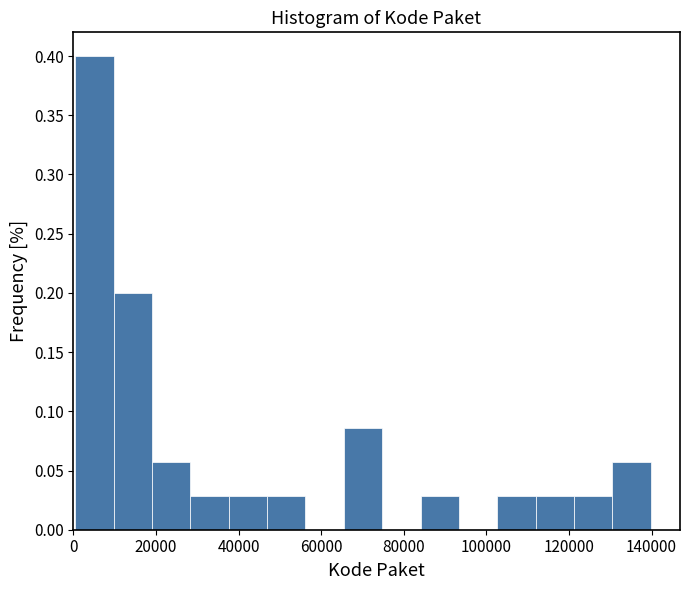

How tall is the bar that spans 84000 to 94000 on the x-axis? Neither the bar edges nor the heights are printed on the chart, so give them approximately, as read against the axes.

0.030